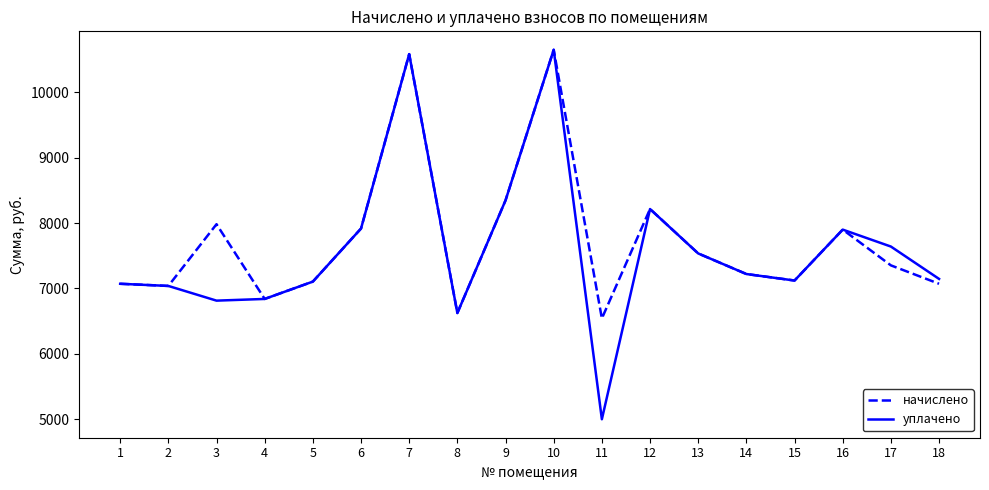

Rank the series at 11 from highest to lowest value.

начислено, уплачено